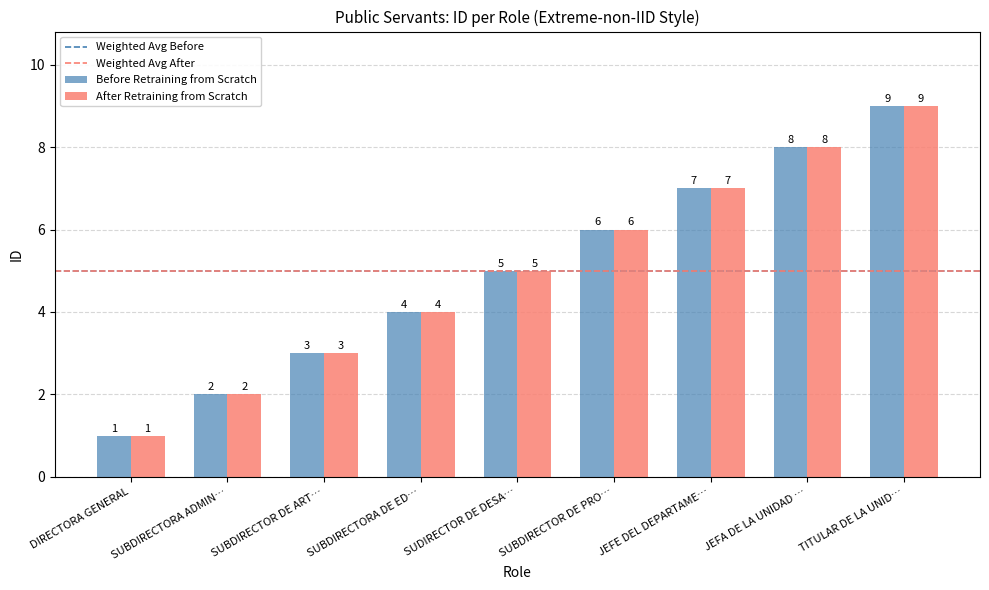

List the labels in order of Before Retraining from Scratch value, largest first.

TITULAR DE LA UNID…, JEFA DE LA UNIDAD …, JEFE DEL DEPARTAME…, SUBDIRECTOR DE PRO…, SUDIRECTOR DE DESA…, SUBDIRECTORA DE ED…, SUBDIRECTOR DE ART…, SUBDIRECTORA ADMIN…, DIRECTORA GENERAL